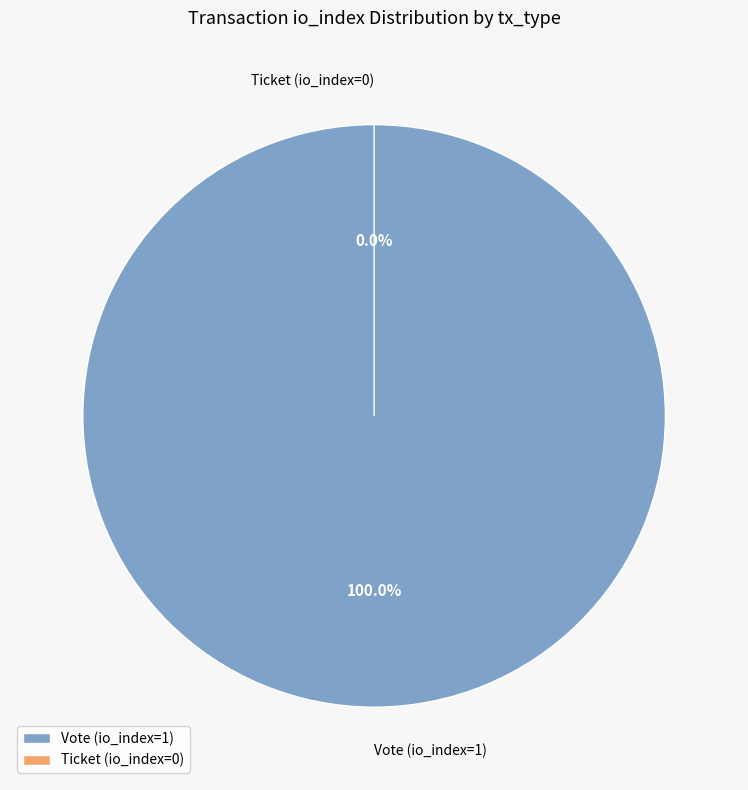

To the nearest percent, what is the combined percentage of Ticket (io_index=0) and Vote (io_index=1)?

100%